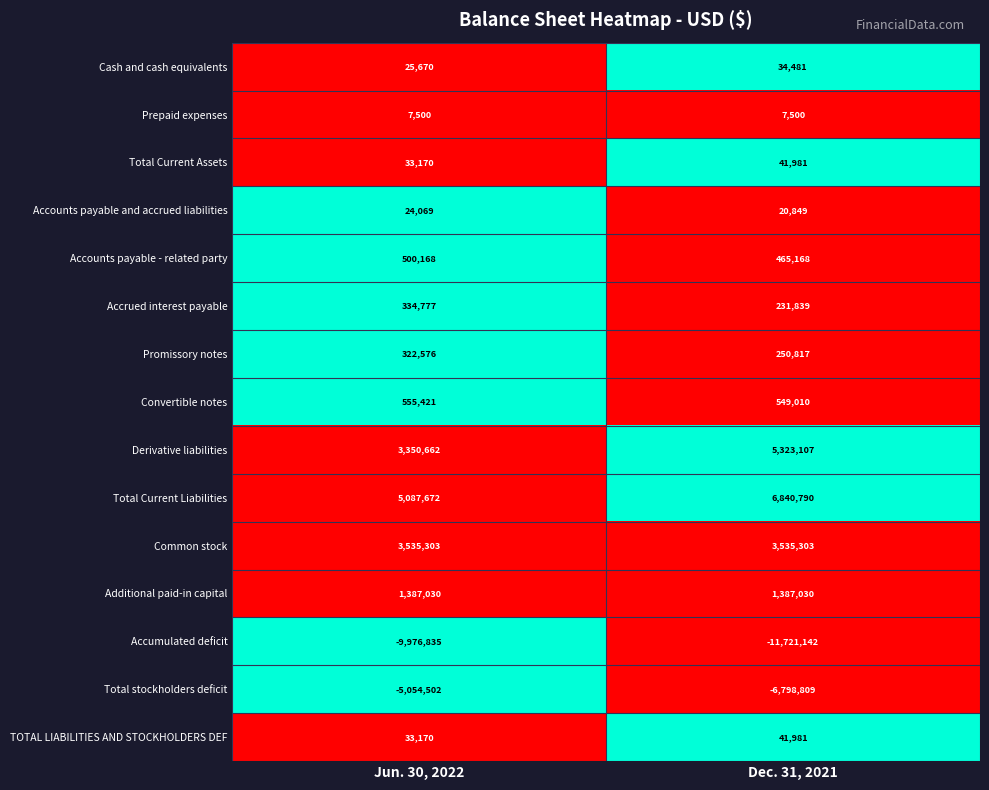

Reading right to left, what are all the values shown in this chart?

Cash and cash equivalents: 34481	25670
Prepaid expenses: 7500	7500
Total Current Assets: 41981	33170
Accounts payable and accrued liabilities: 20849	24069
Accounts payable - related party: 465168	500168
Accrued interest payable: 231839	334777
Promissory notes: 250817	322576
Convertible notes: 549010	555421
Derivative liabilities: 5323107	3350662
Total Current Liabilities: 6840790	5087672
Common stock: 3535303	3535303
Additional paid-in capital: 1387030	1387030
Accumulated deficit: -11721142	-9976835
Total stockholders deficit: -6798809	-5054502
TOTAL LIABILITIES AND STOCKHOLDERS DEF: 41981	33170